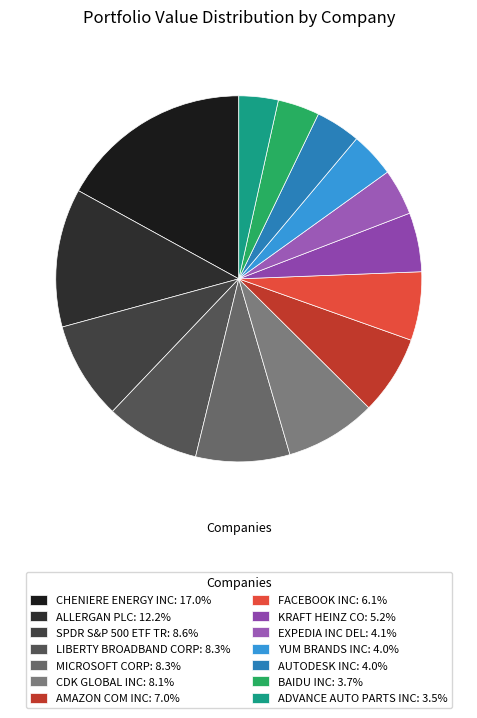

Does CHENIERE ENERGY INC account for over 50% of the chart?

No